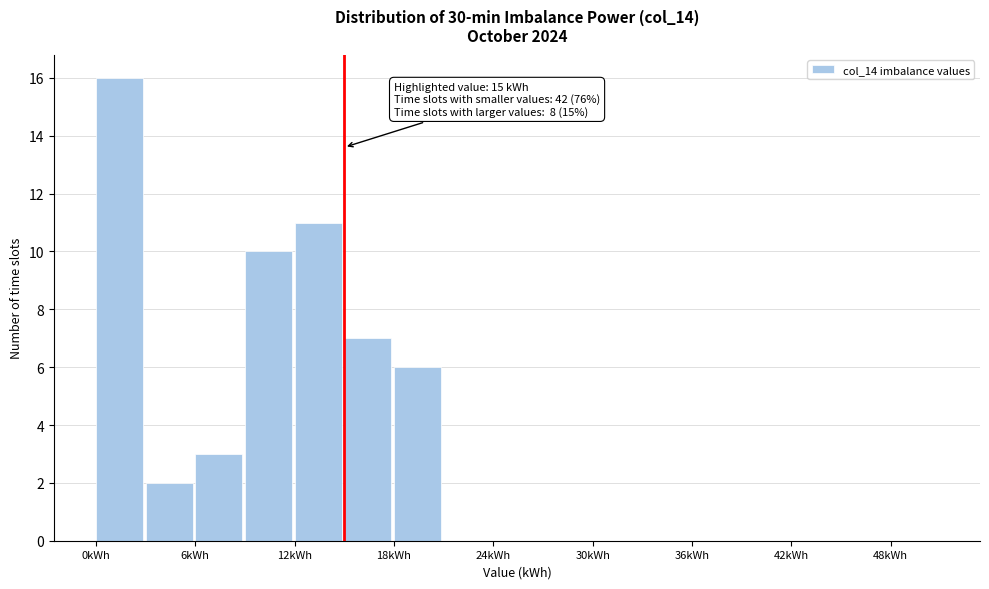

Read against the x-axis, roughly where is the centre of the tallest bar?

1